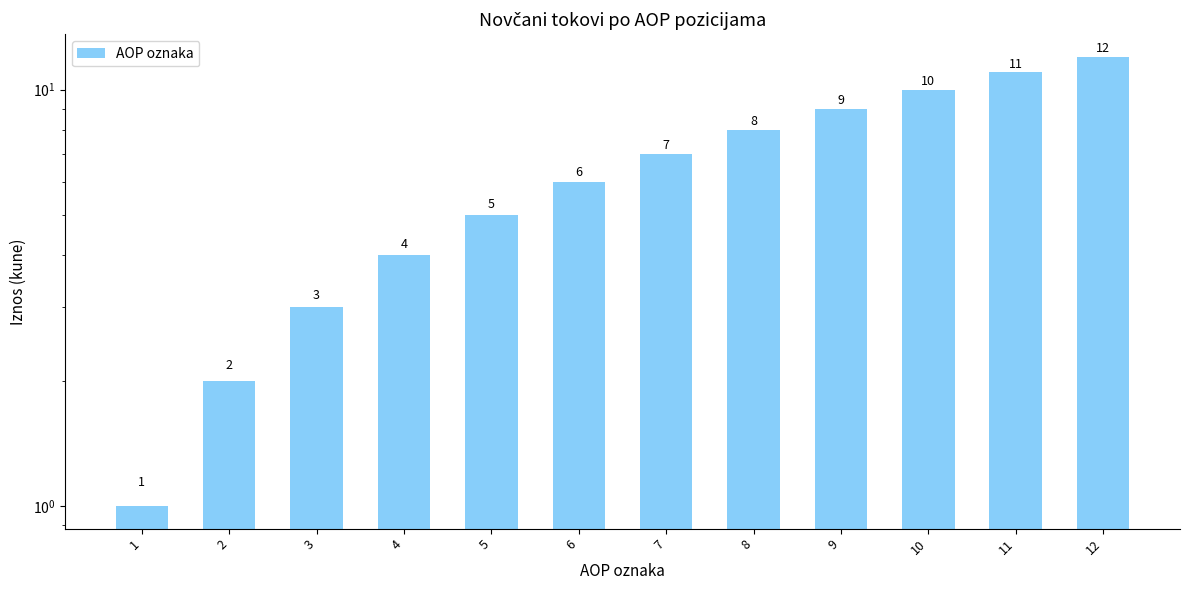

The chart shows a value of 8 at 8. True or false?

True